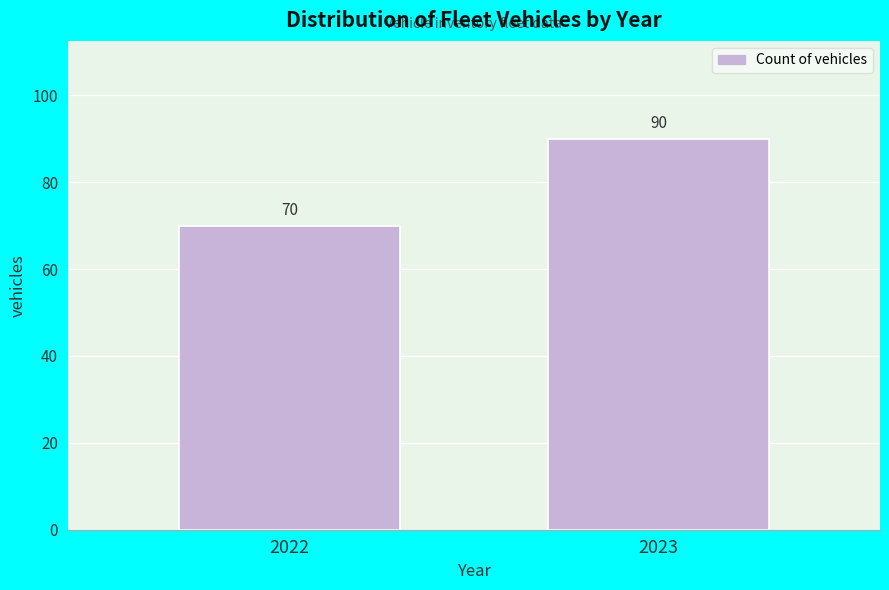

Reading left to right, transcribe all the data shown in this chart.

70	90